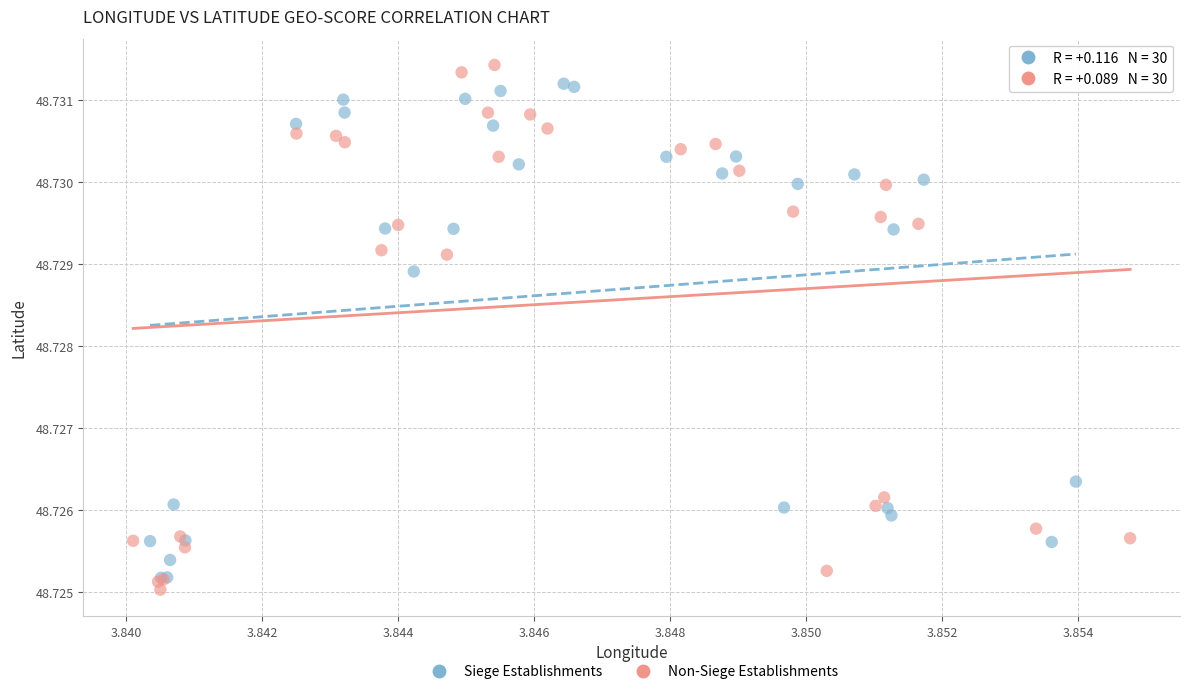

Which series contains the lowest Y value?

Non-Siege Establishments